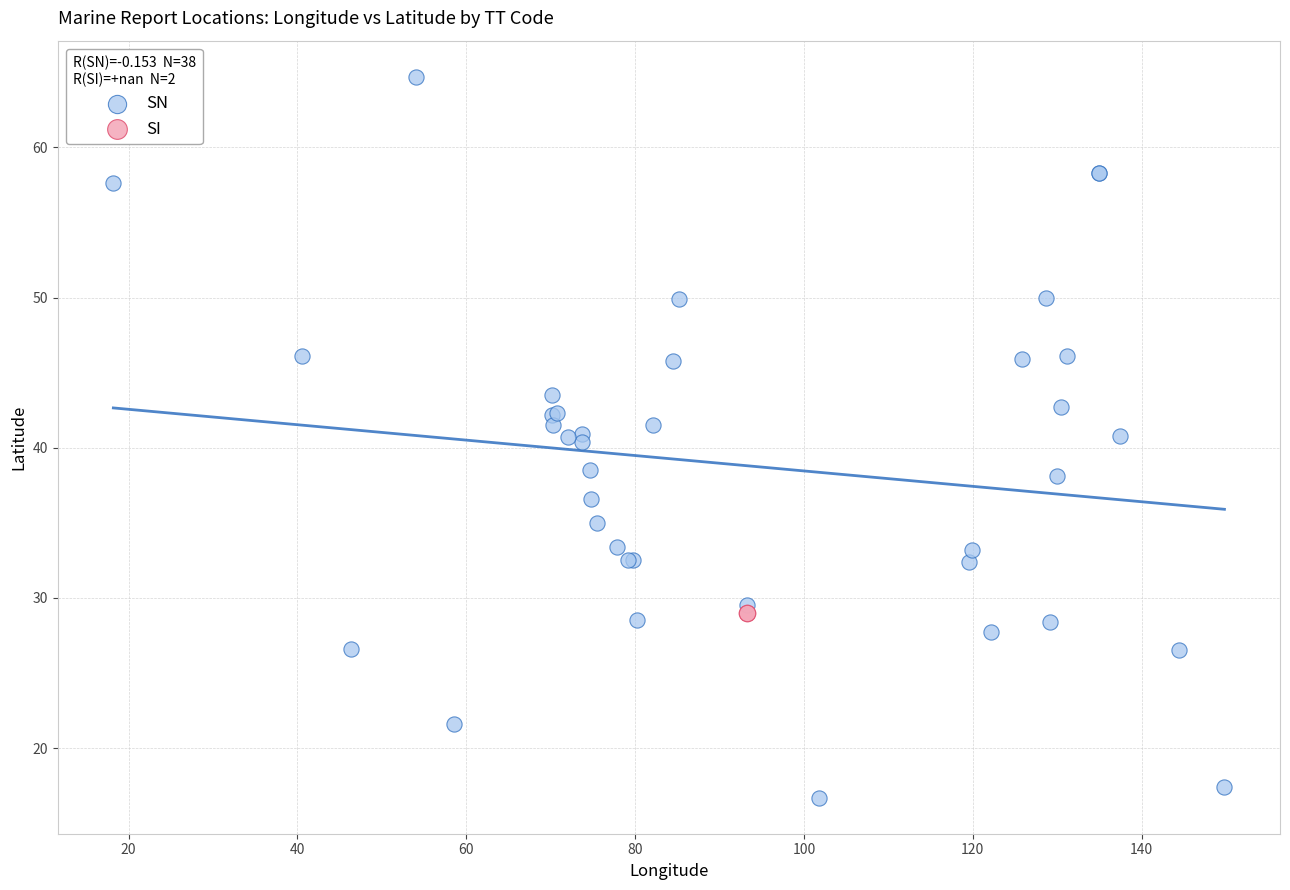

What are all the series names shown in the legend?

SN, SI